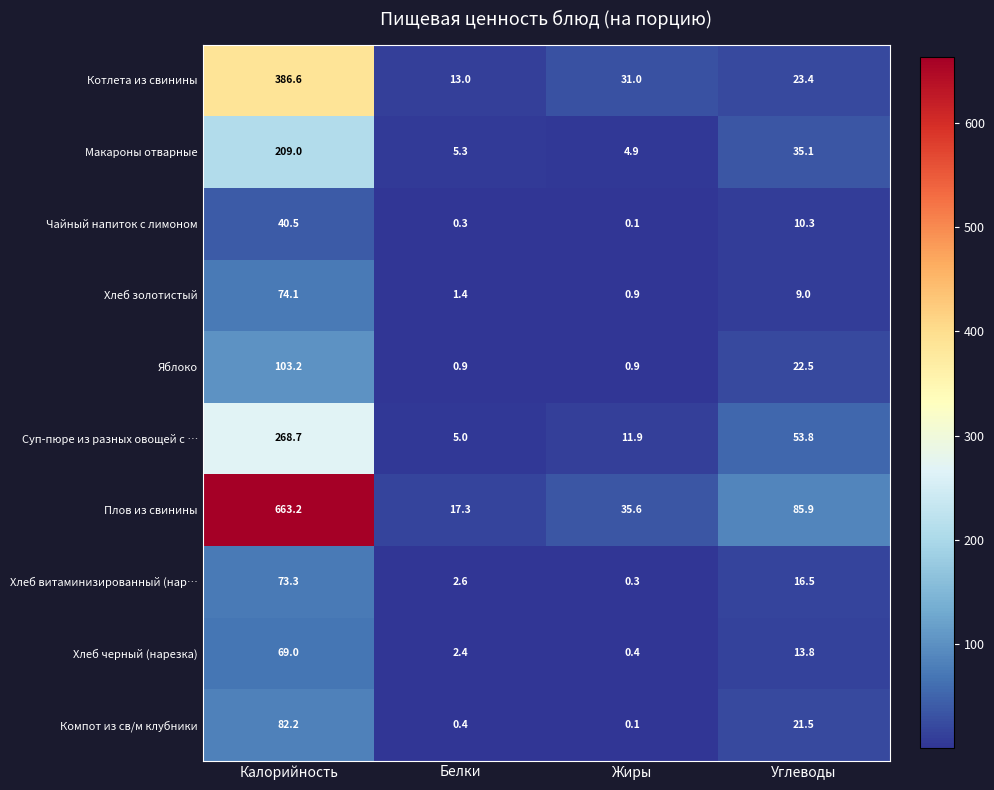

Count the number of categories in the chart.

4